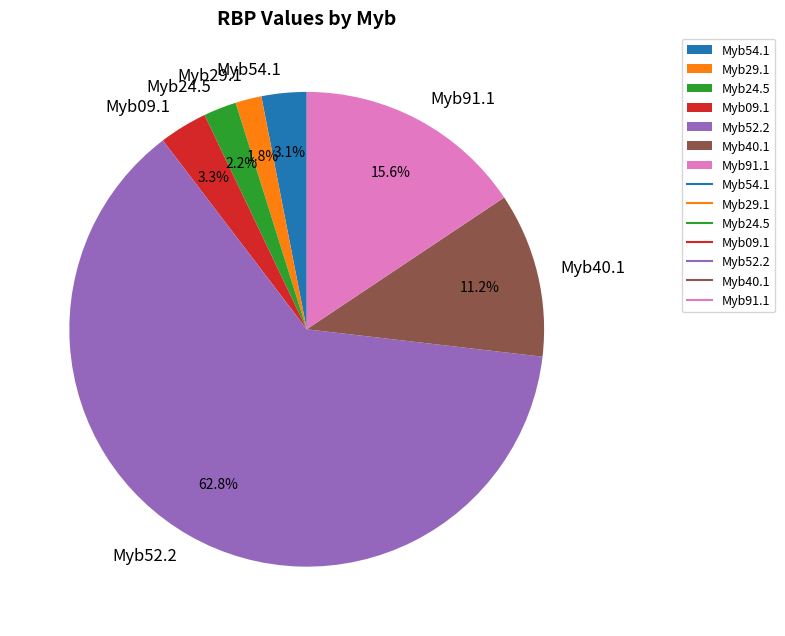

Count the number of slices in the pie.

7